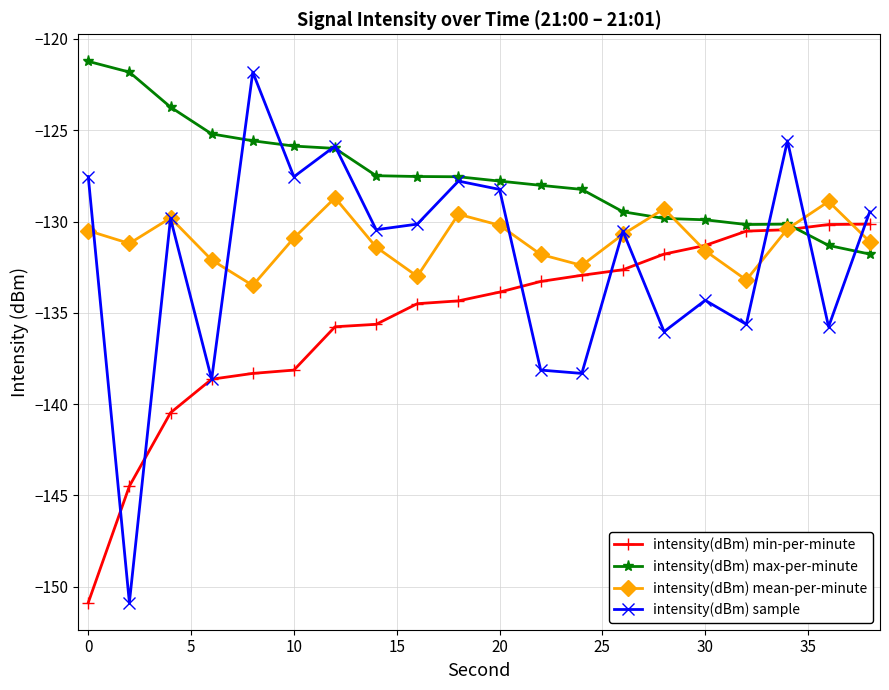

In intensity(dBm) mean-per-minute, how many points are lower than both neighbors (excluding endpoints)?

5